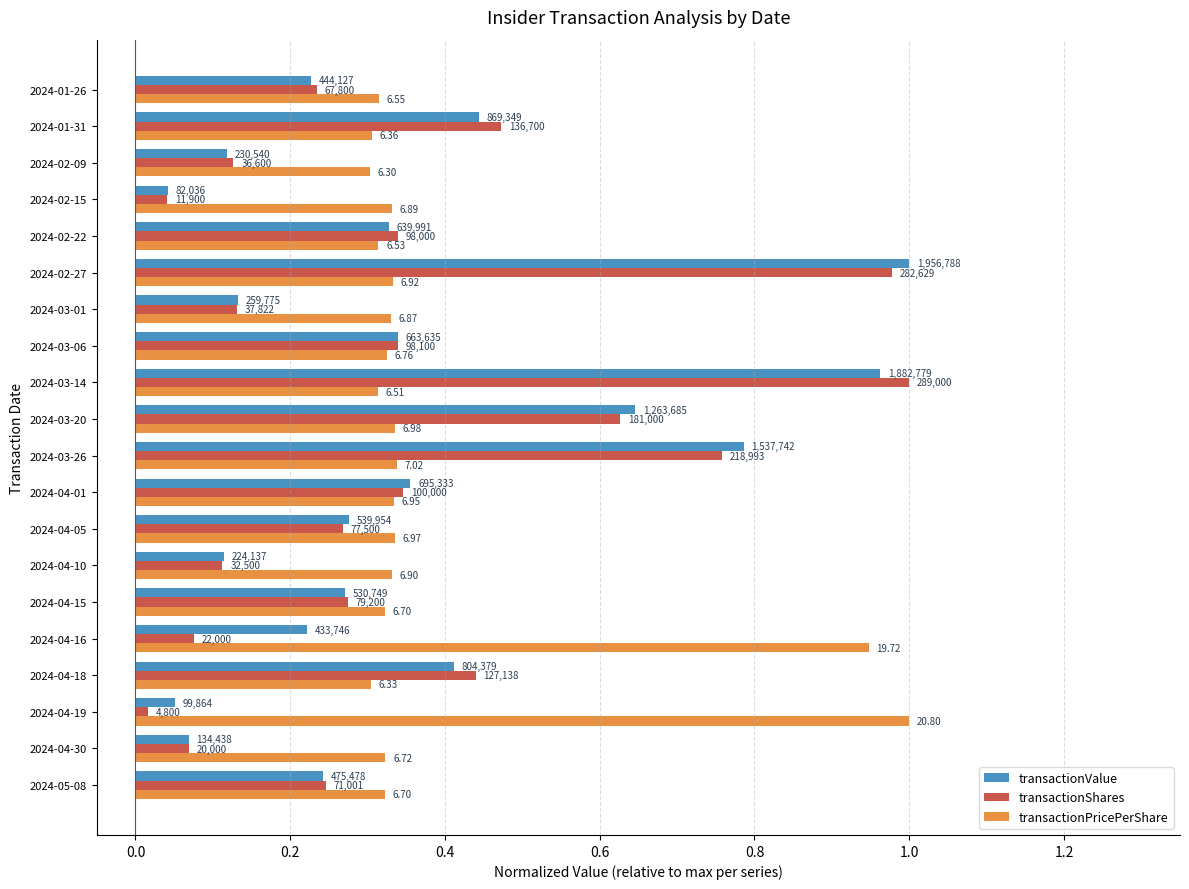

What are all the series names shown in the legend?

transactionValue, transactionShares, transactionPricePerShare